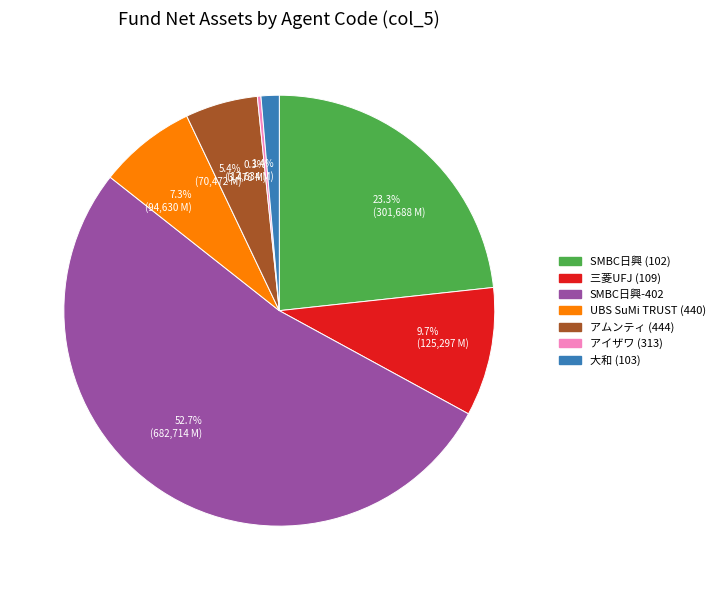

Combined, do 1.4% (17,634 M) and 5.4% (70,472 M) account for over 50%?

No